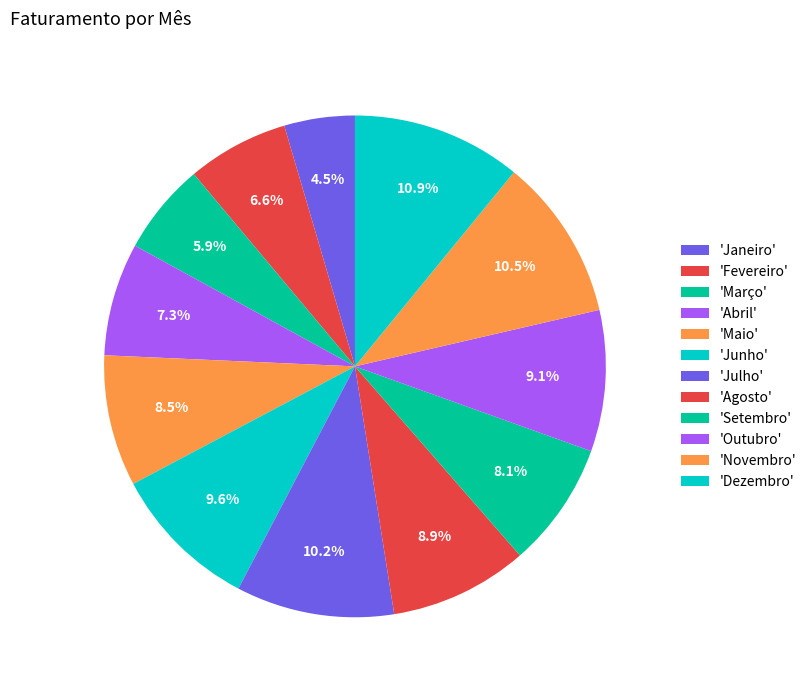

Rank the categories by value from lowest to highest.

Janeiro, Março, Fevereiro, Abril, Setembro, Maio, Agosto, Outubro, Junho, Julho, Novembro, Dezembro